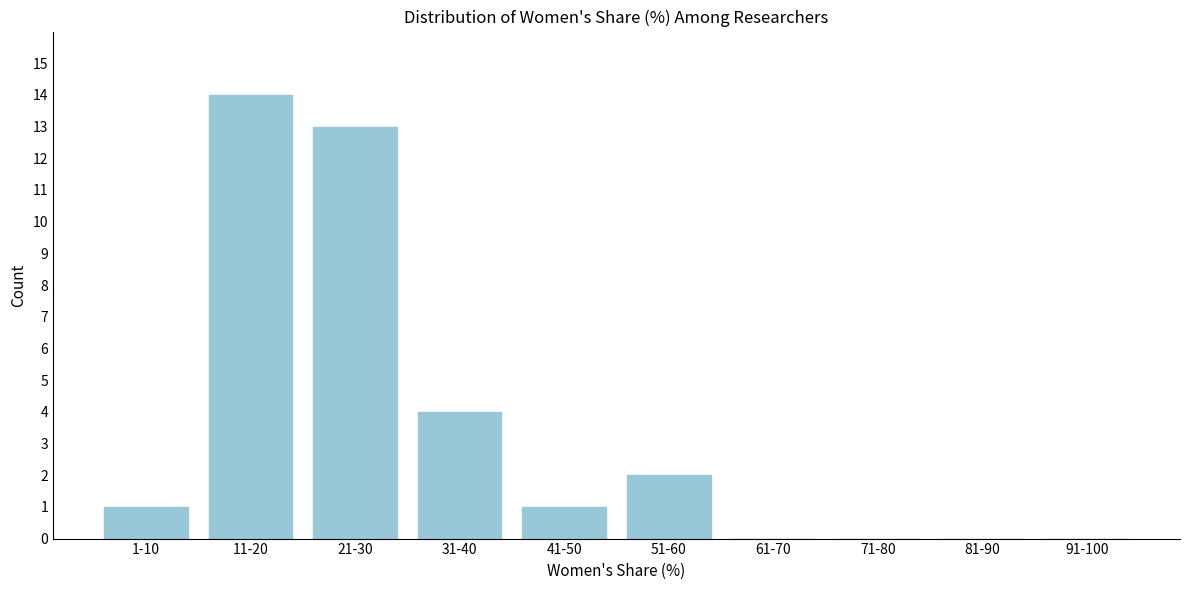

Reading left to right, list all the values displayed in this chart.

1-10=1	11-20=14	21-30=13	31-40=4	41-50=1	51-60=2	61-70=0	71-80=0	81-90=0	91-100=0